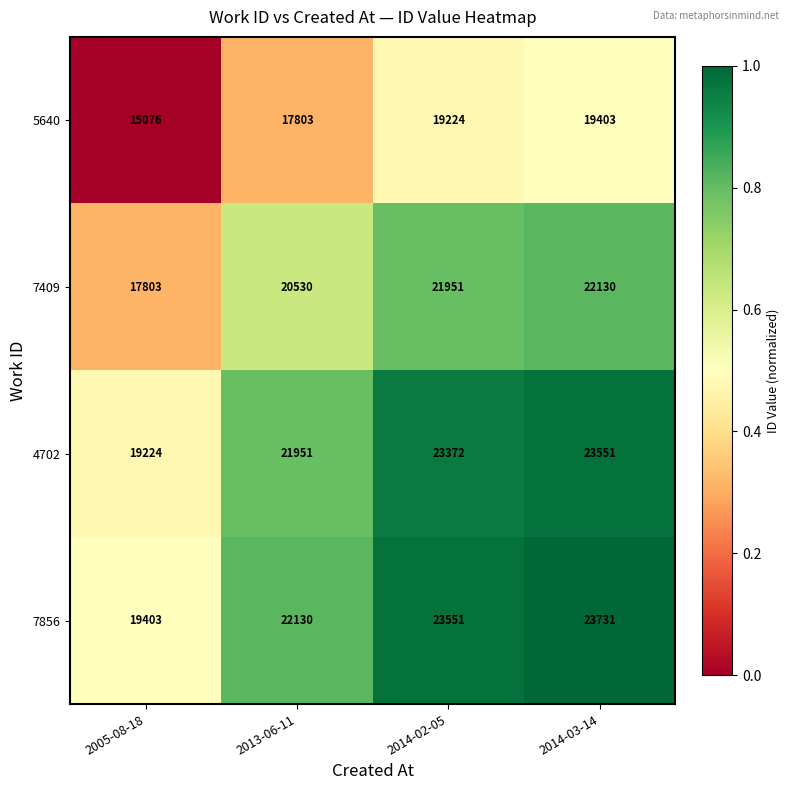

Reading right to left, extract all data points from this chart.

5640: 19403	19224	17803	15076
7409: 22130	21951	20530	17803
4702: 23551	23372	21951	19224
7856: 23731	23551	22130	19403